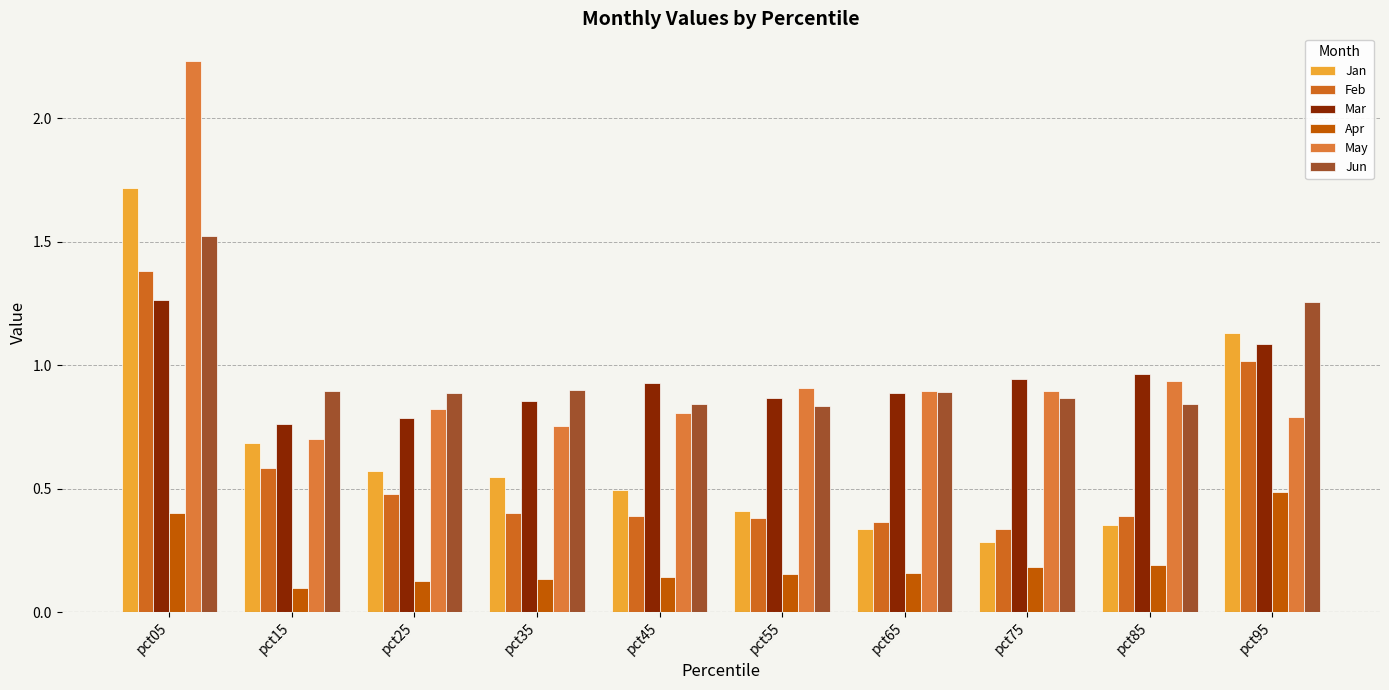

List the series in order of their peak value, highest first.

May, Jan, Jun, Feb, Mar, Apr